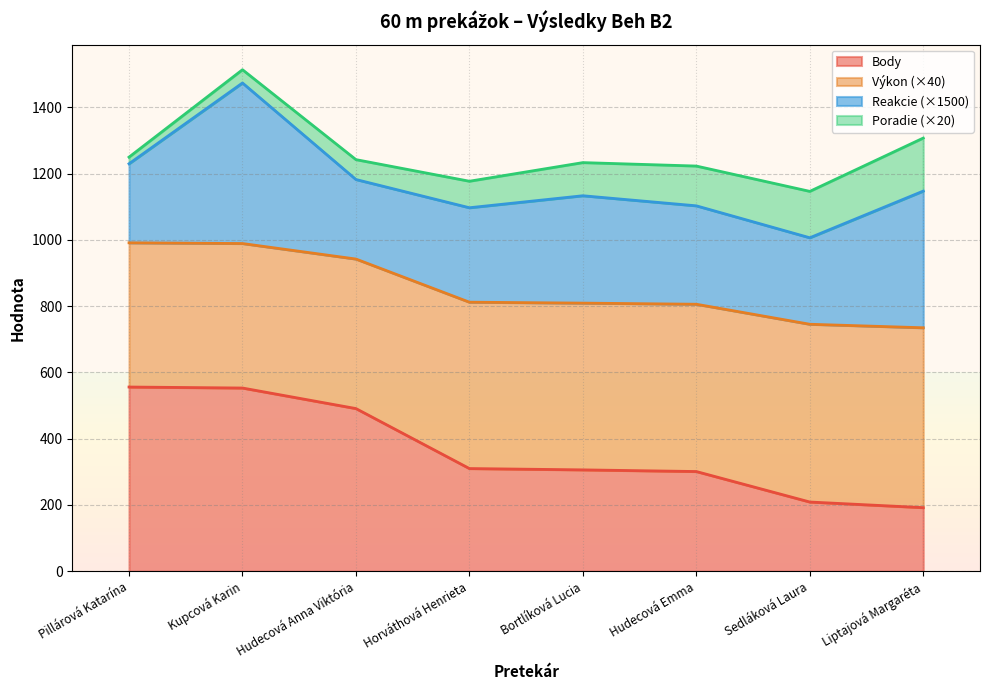

The Body series shows 306.0 at Bortlíková Lucia. True or false?

True